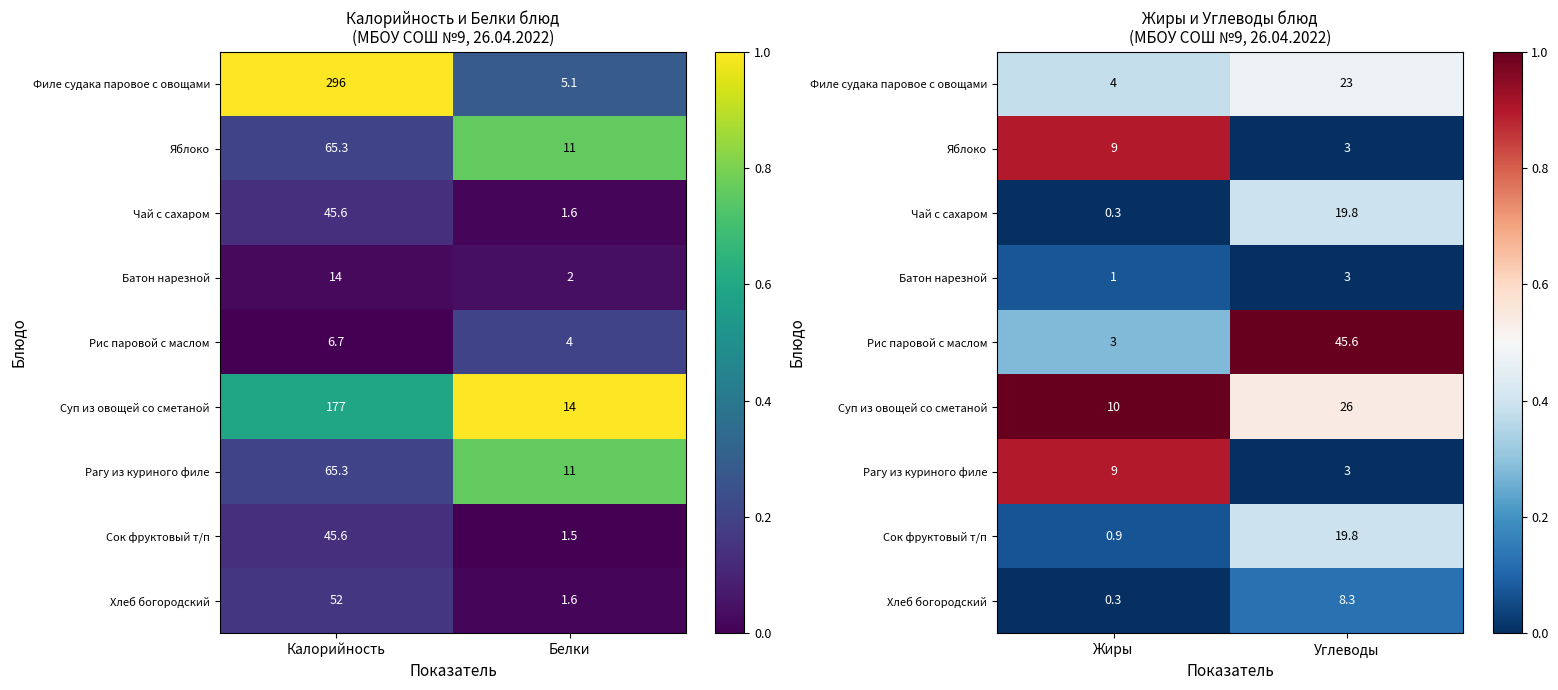

The Рагу из куриного филе series shows 0.4 at Жиры. True or false?

False